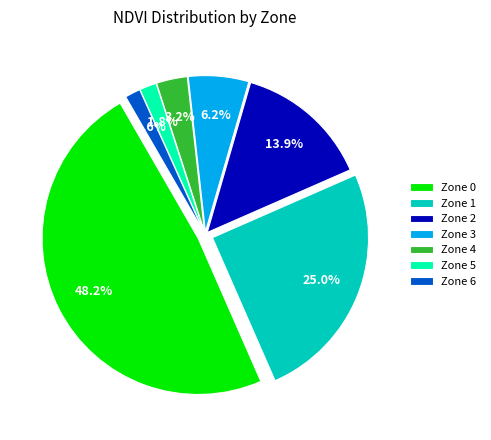

What is the smallest slice in the pie chart?

6